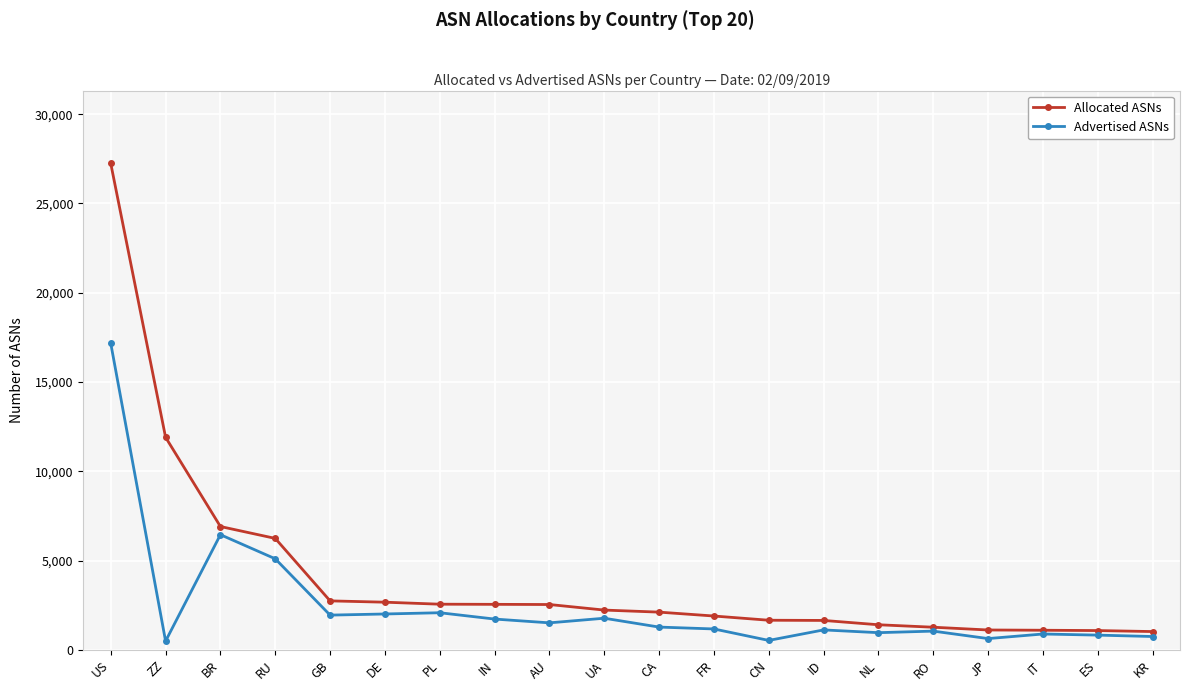

What is the maximum value for Advertised ASNs?

17168